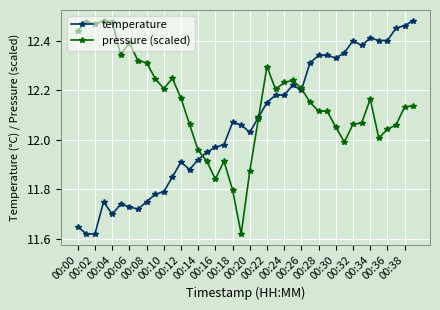

At how many categories does at least one series exceed 11?

40